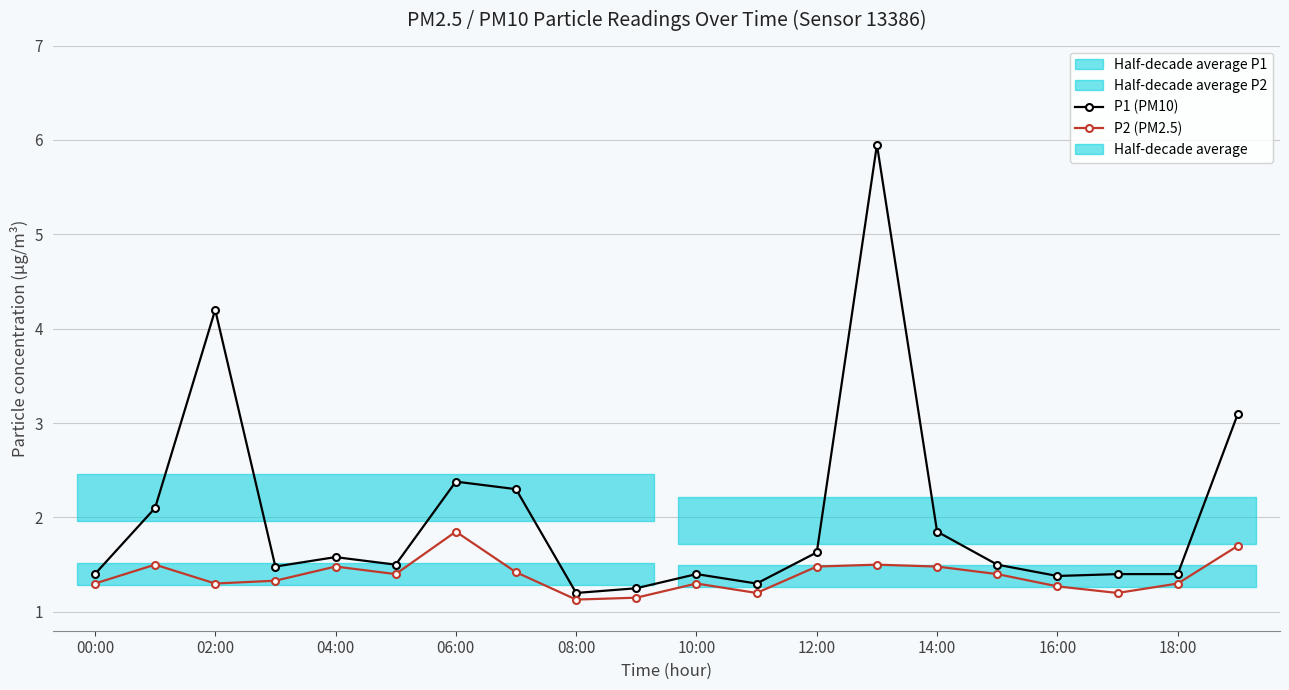

What is the minimum value for P2 (PM2.5)?

1.1